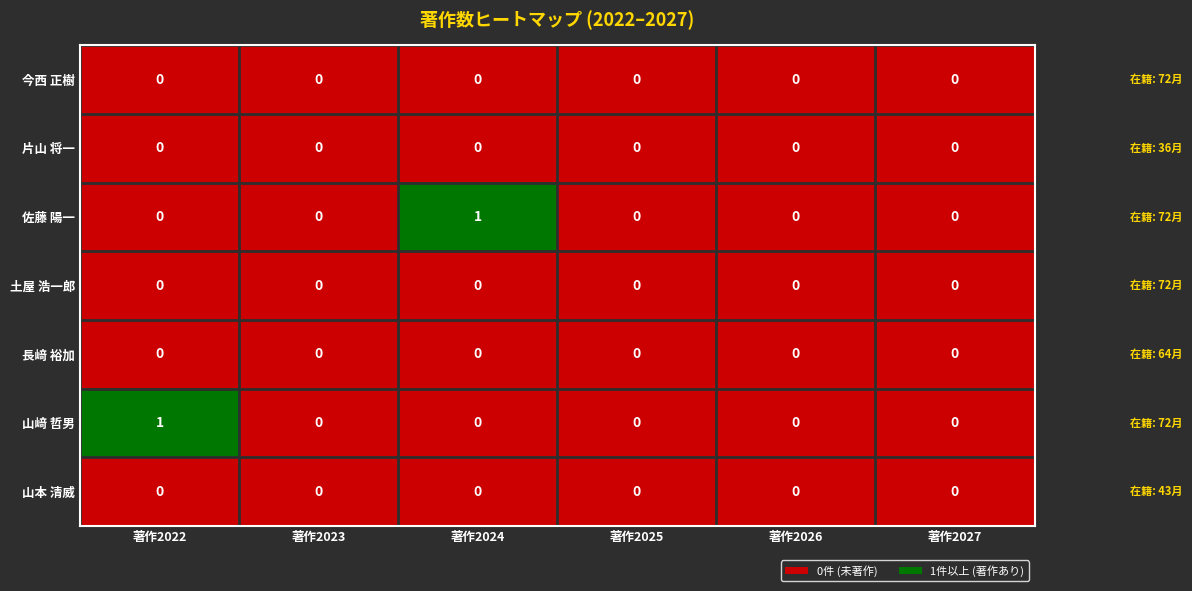

Between 著作2022 and 著作2027, which series saw the biggest shift?

山﨑 哲男